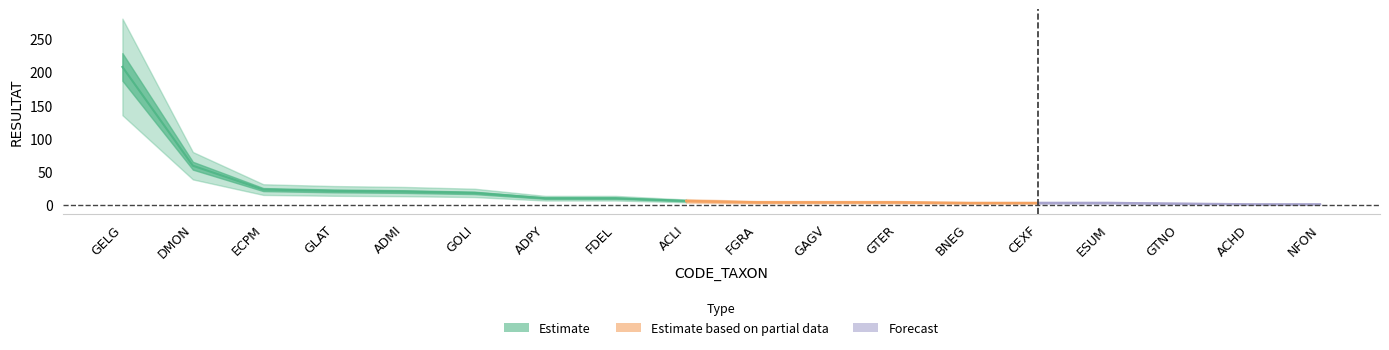

True or false: the data shows 1 at BNEG.

False